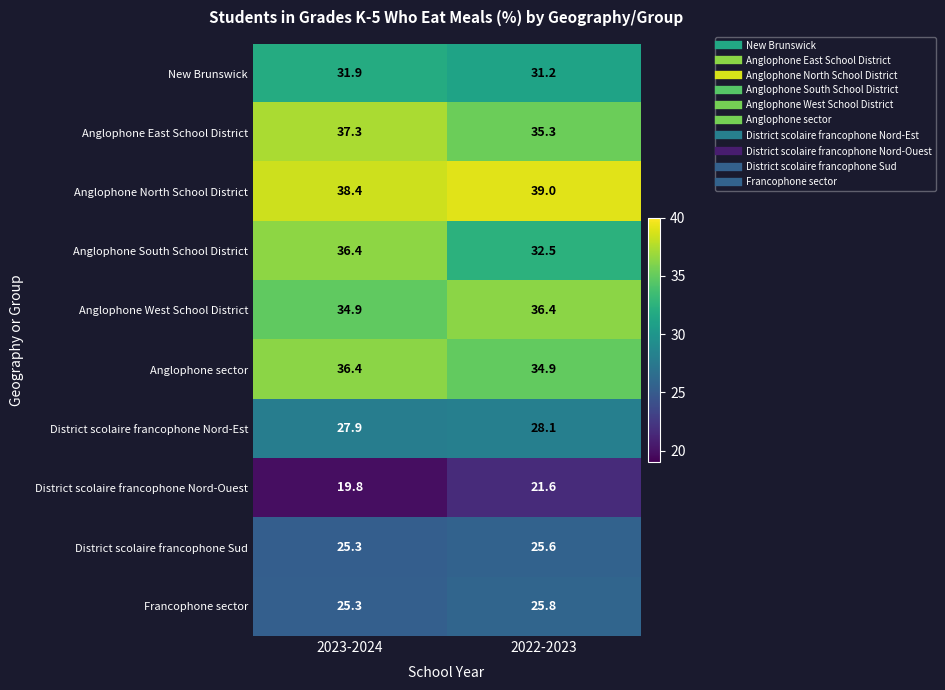

Which series has the largest total across all categories?

Anglophone North School District